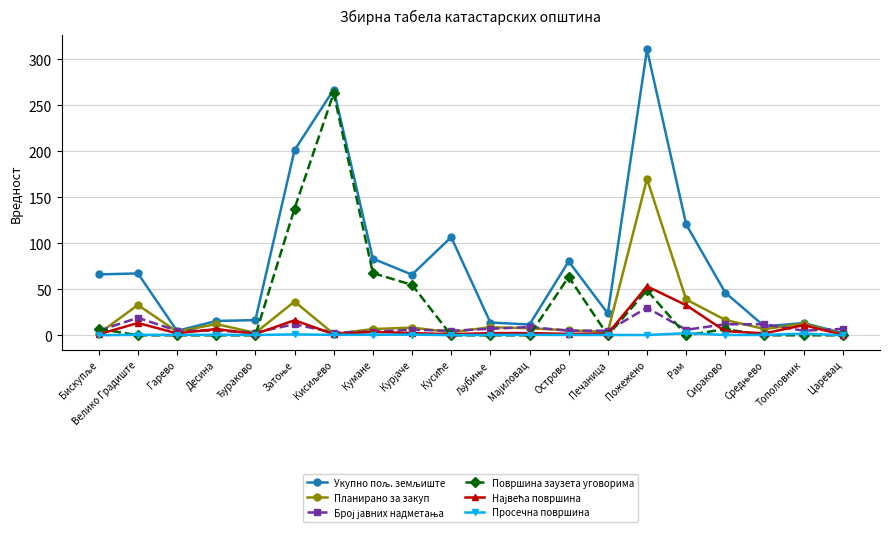

What is the maximum value shown in the chart?

310.7